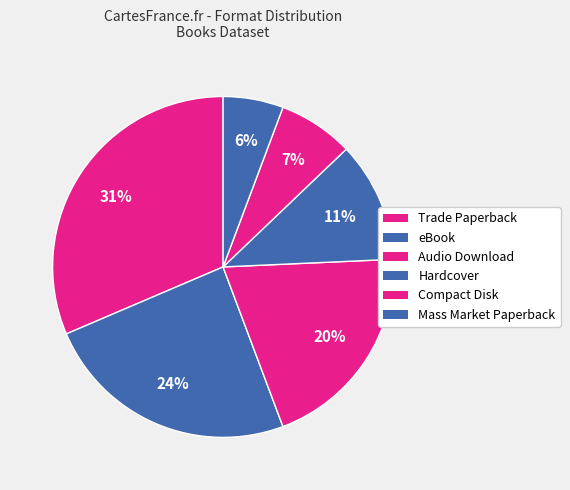

How many slices are in this pie chart?

6